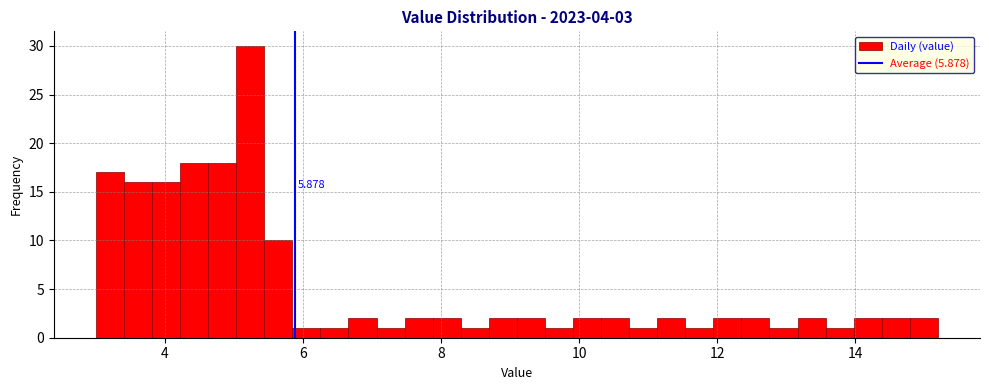

Read against the x-axis, roughly where is the centre of the tallest bar?

5.2